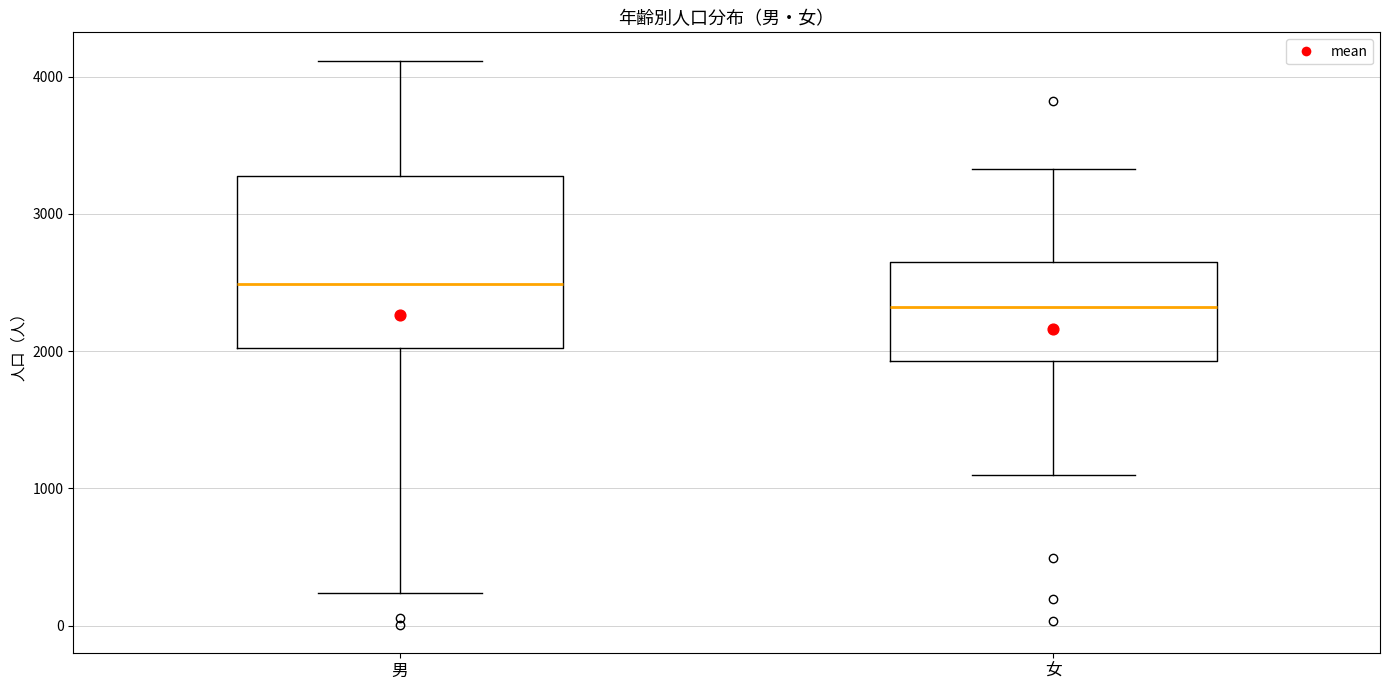

Where does the median line of the box for 男 sit on the y-axis? The values are not printed on the chart, so give them approximately, as read against the axis.

2500